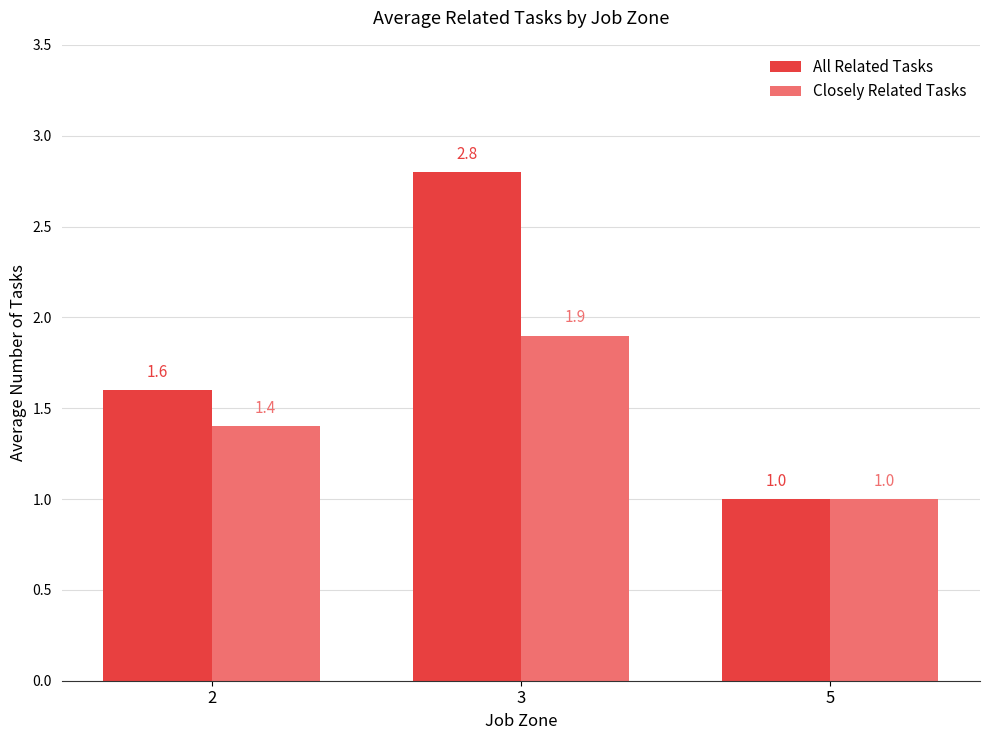

How many bars are there in total?

6